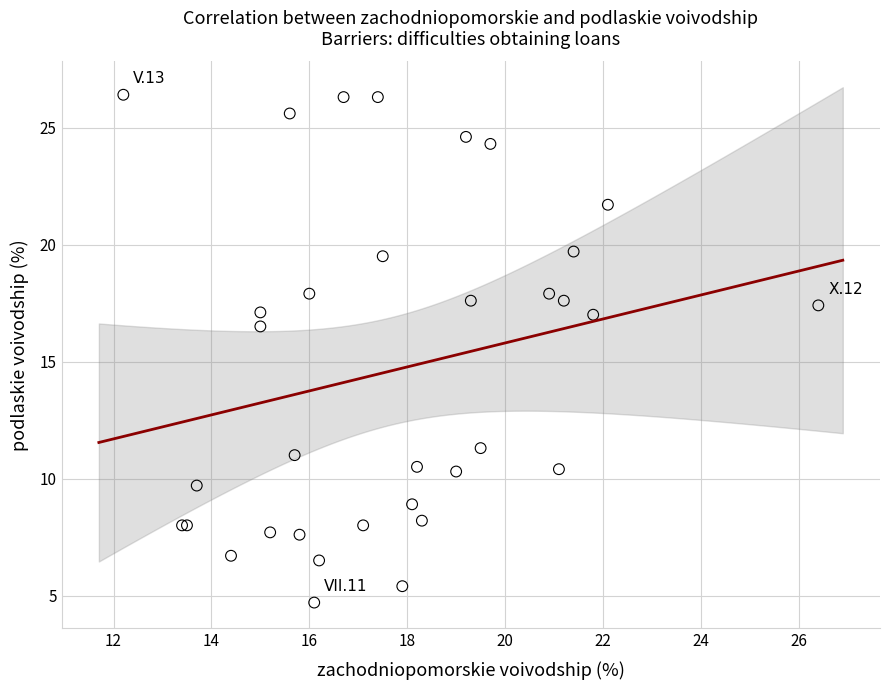

What Y value in the scatter plot is closest to 15?

16.5